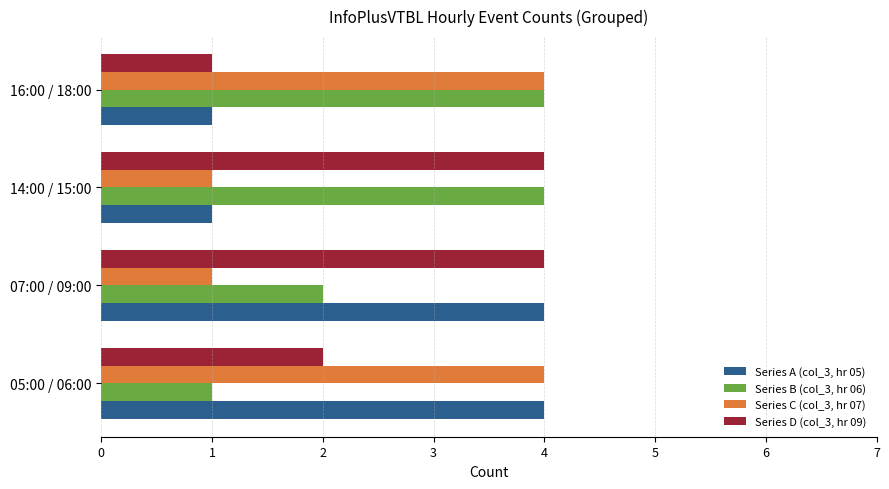

What is the sum of all Series A (col_3, hr 05) values?

10